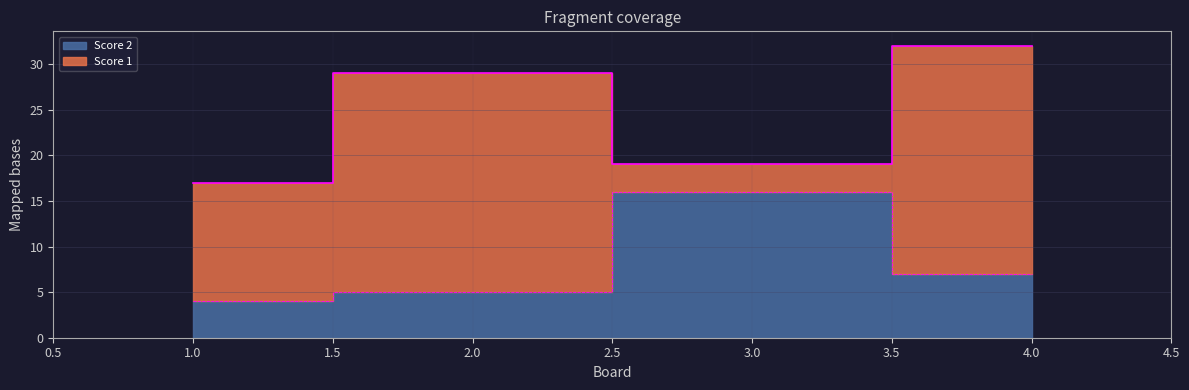

What value does the data have at 4, to the nearest 10?

10